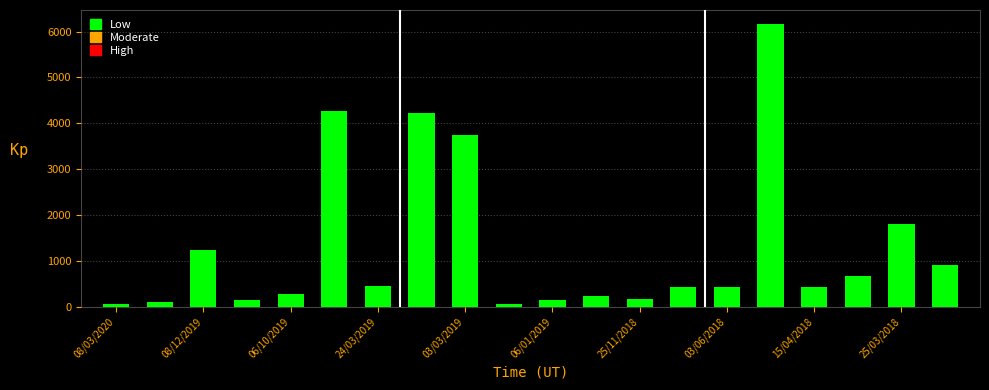

What is the greatest value displayed?

6161